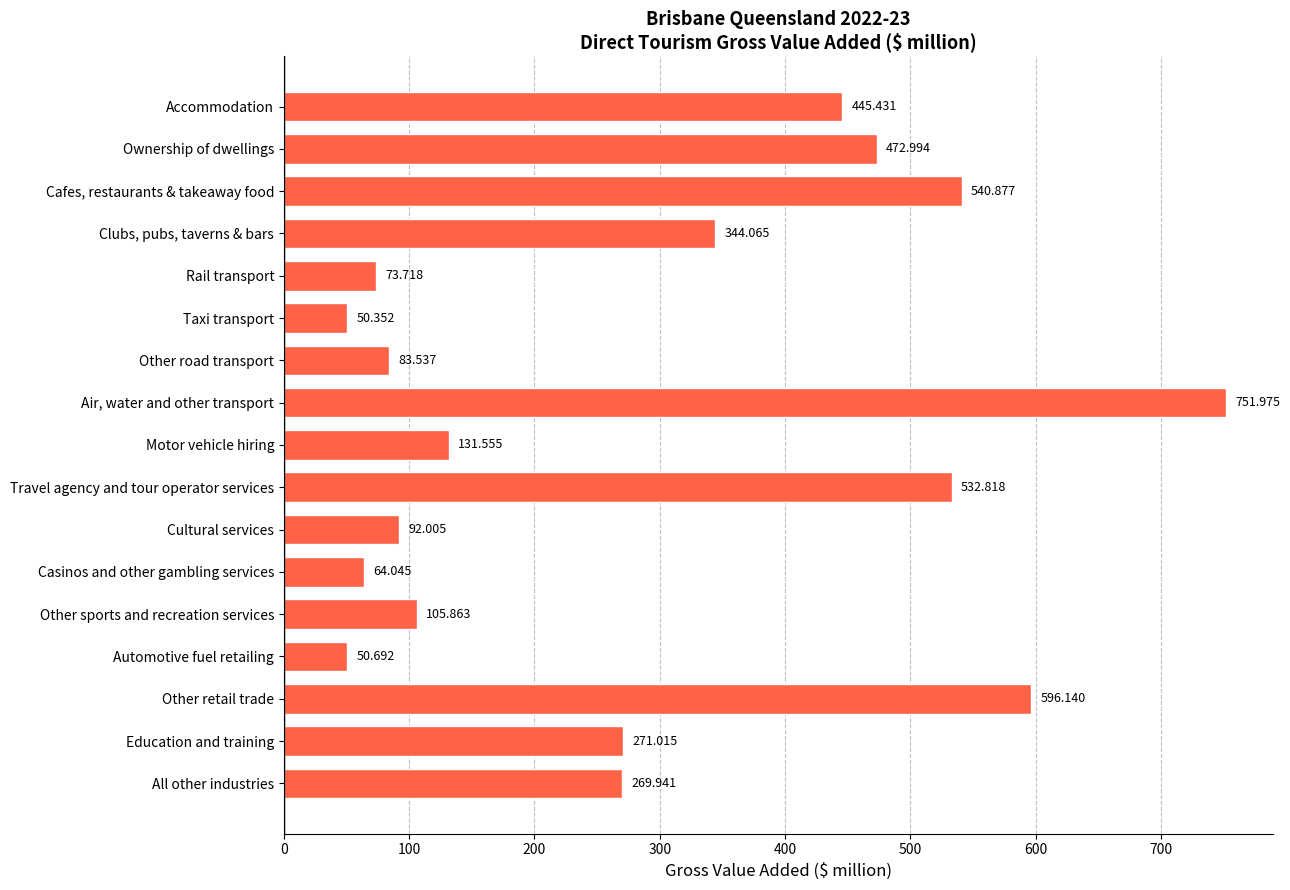

Which has a higher value, Other retail trade or Education and training?

Other retail trade